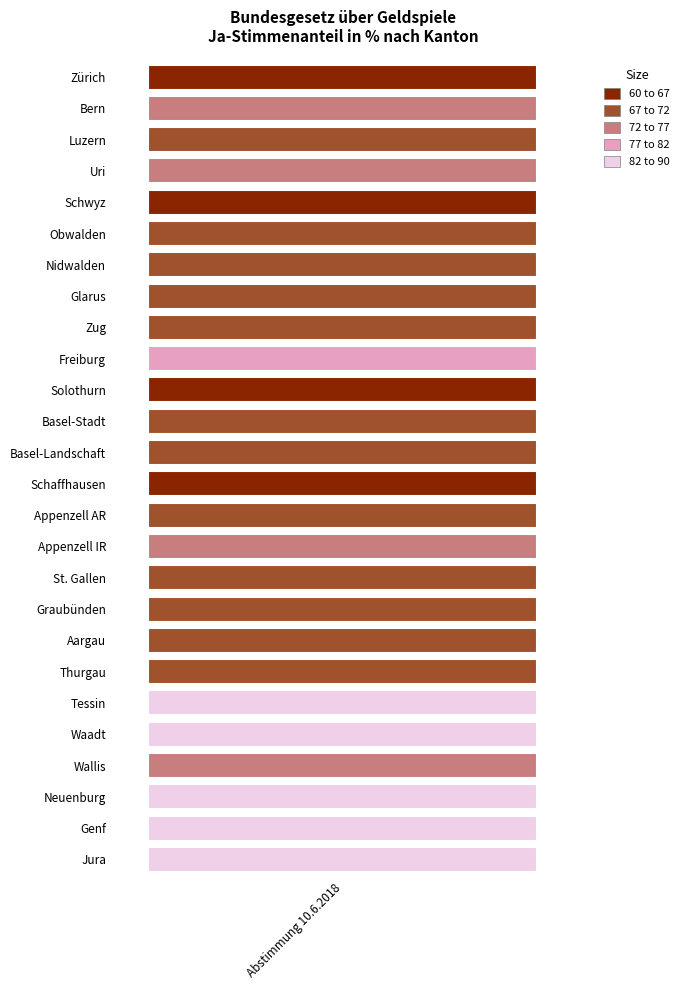

True or false: the data shows 76.2 at 15.

True